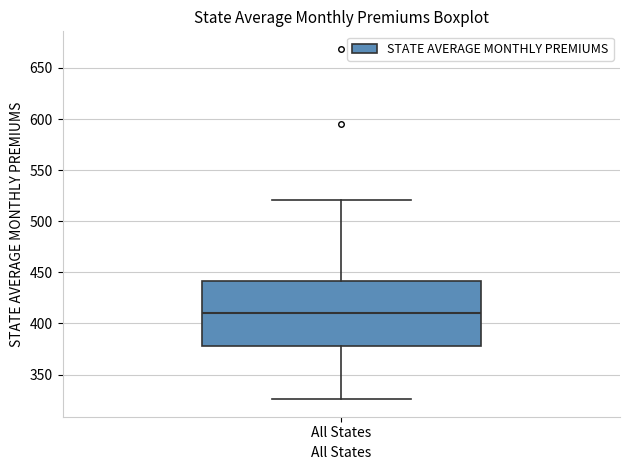

Transcribe this box plot: give where the median line is, the range the box spans, and where the two whiskers end, as read against the y-axis. The values are not printed on the chart, so give them approximately, as read against the axis.

median 410, box 375 to 440, whiskers 325 to 520